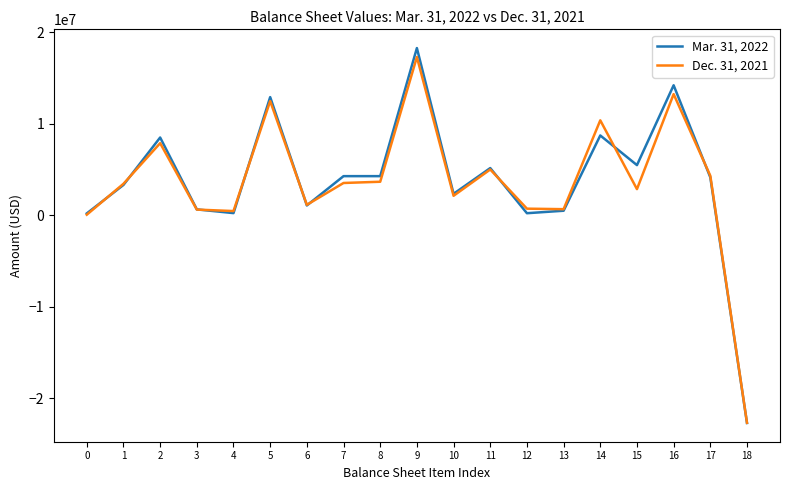

True or false: Mar. 31, 2022 has more than 1 interior local peaks.

True